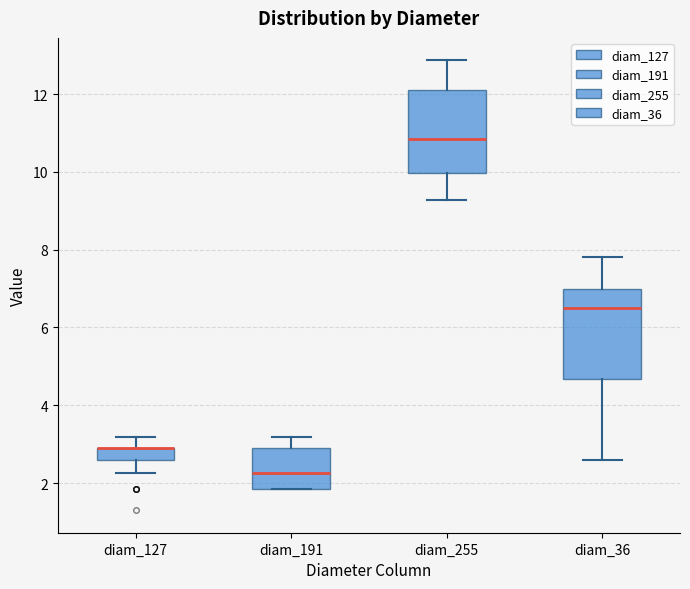

Reading left to right, transcribe this box plot: for each box, give where its median line is, the range the box spans, and where its two whiskers end, as read against the y-axis. The values are not printed on the chart, so give them approximately, as read against the axis.

diam_127: median 3.0 (drawn on the box's upper edge), box 2.6 to 3.0, whiskers 2.2 to 3.2
diam_191: median 2.2, box 1.8 to 3.0, whiskers 1.8 to 3.2
diam_255: median 10.8, box 10.0 to 12.2, whiskers 9.2 to 12.8
diam_36: median 6.6, box 4.6 to 7.0, whiskers 2.6 to 7.8